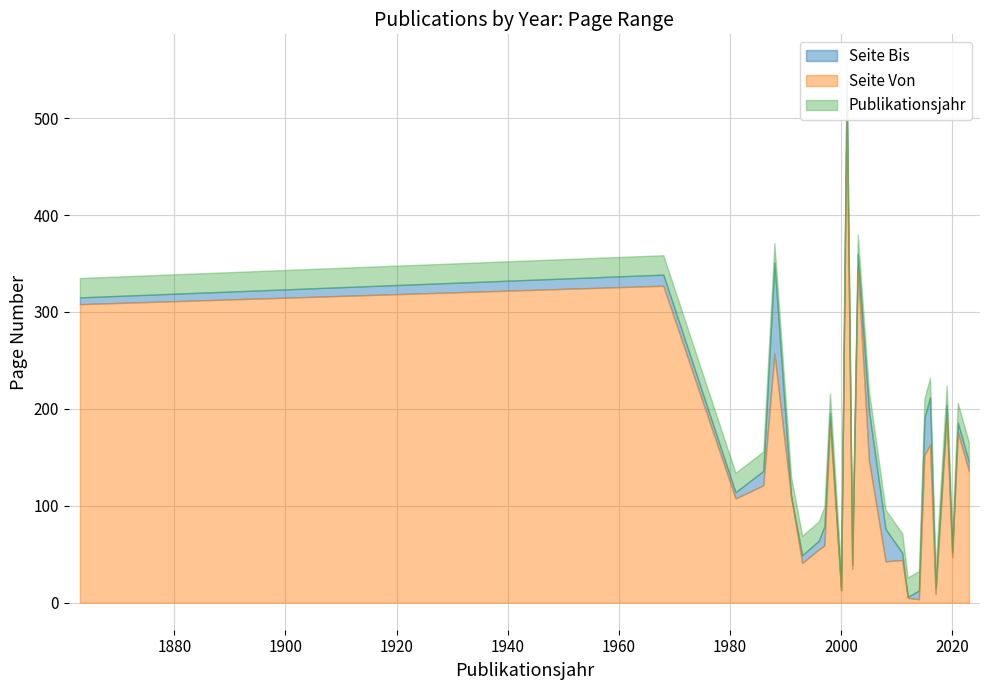

Does the chart have visible grid lines?

Yes